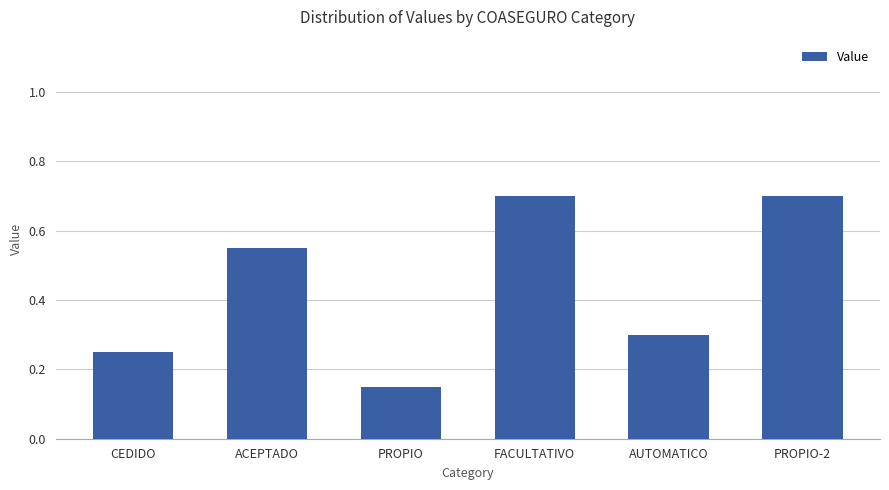

Are the bars horizontal?

No